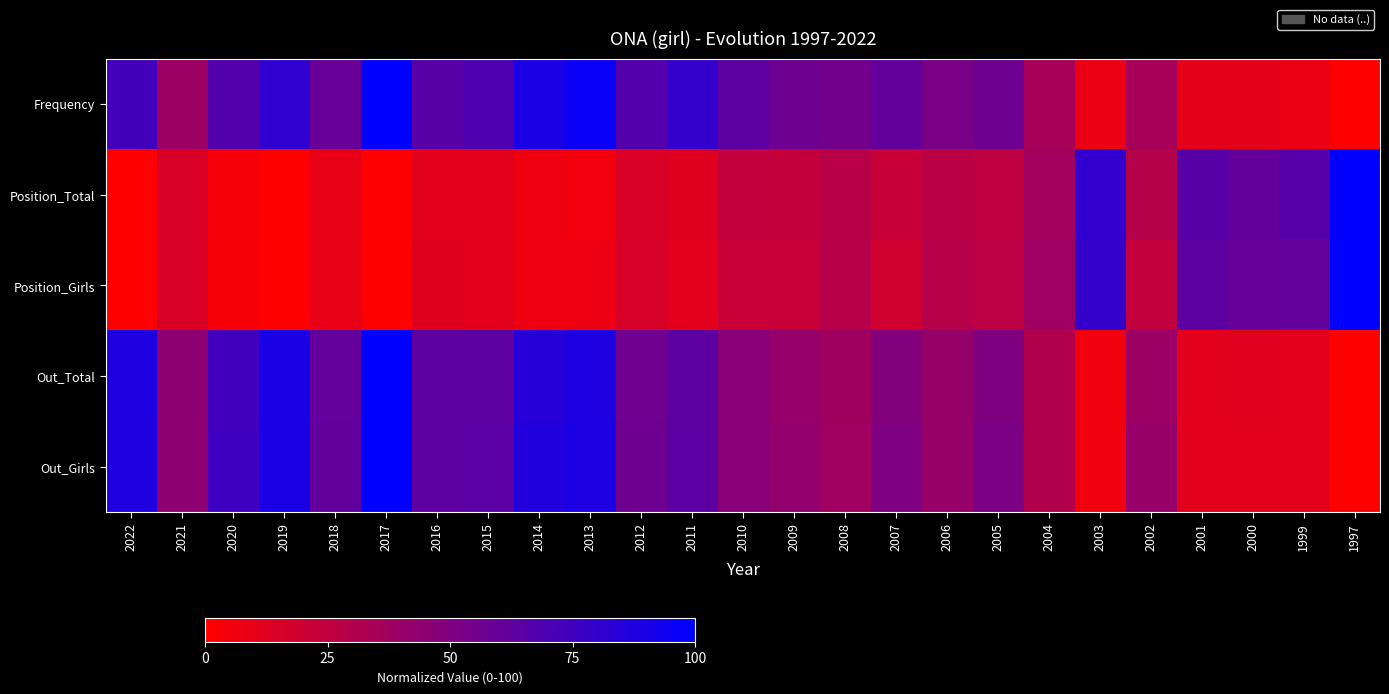

Reading right to left, extract all data points from this chart.

Frequency: 1997=0.0	1999=8.2	2000=10.2	2001=10.2	2002=34.7	2003=8.2	2004=34.7	2005=57.1	2006=53.1	2007=61.2	2008=55.1	2009=57.1	2010=63.3	2011=79.6	2012=67.3	2013=95.9	2014=89.8	2015=69.4	2016=65.3	2017=100.0	2018=59.2	2019=81.6	2020=67.3	2021=38.8	2022=73.5
Position_Total: 1997=100.0	1999=66.3	2000=61.0	2001=65.7	2002=29.1	2003=80.8	2004=36.6	2005=25.0	2006=27.3	2007=22.1	2008=27.9	2009=23.3	2010=23.8	2011=12.8	2012=15.1	2013=5.2	2014=6.4	2015=11.6	2016=11.6	2017=0.6	2018=9.3	2019=0.0	2020=4.1	2021=15.1	2022=0.0
Position_Girls: 1997=100.0	1999=60.9	2000=59.8	2001=63.2	2002=24.1	2003=79.3	2004=37.9	2005=26.4	2006=28.7	2007=18.4	2008=28.7	2009=21.8	2010=21.8	2011=11.5	2012=16.1	2013=6.9	2014=6.9	2015=11.5	2016=12.6	2017=0.0	2018=9.2	2019=0.0	2020=3.4	2021=14.9	2022=0.0
Out_Total: 1997=0.0	1999=11.4	2000=11.8	2001=11.5	2002=39.0	2003=5.6	2004=30.4	2005=50.6	2006=41.3	2007=48.6	2008=37.7	2009=41.6	2010=46.8	2011=63.6	2012=56.4	2013=88.6	2014=84.7	2015=63.1	2016=62.9	2017=100.0	2018=60.9	2019=89.8	2020=74.6	2021=44.6	2022=88.2
Out_Girls: 1997=0.0	1999=11.2	2000=11.7	2001=11.4	2002=40.6	2003=5.8	2004=30.1	2005=51.8	2006=40.9	2007=50.1	2008=37.3	2009=42.8	2010=46.7	2011=63.9	2012=56.9	2013=89.3	2014=86.5	2015=64.3	2016=63.2	2017=100.0	2018=61.5	2019=89.7	2020=75.0	2021=44.5	2022=87.6